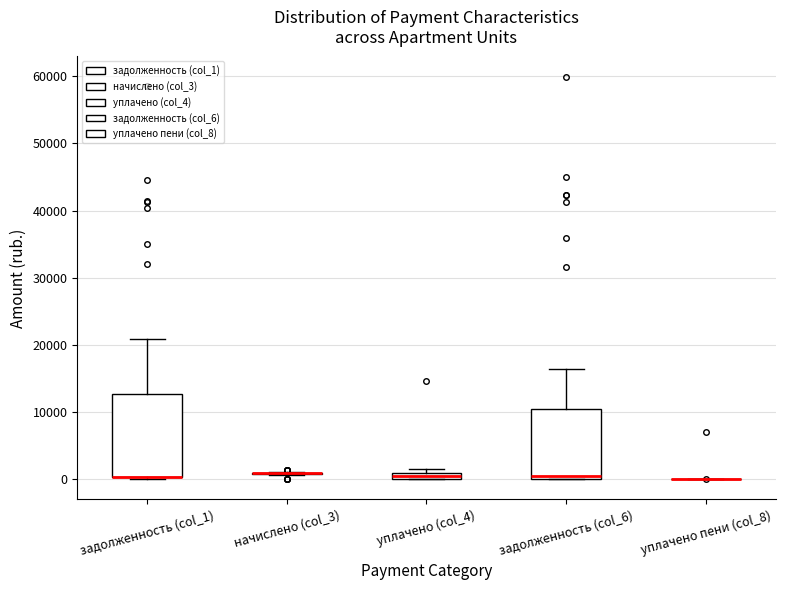

Where is the upper edge of the box for уплачено (col_4) on the y-axis? The values are not printed on the chart, so give them approximately, as read against the axis.

1000